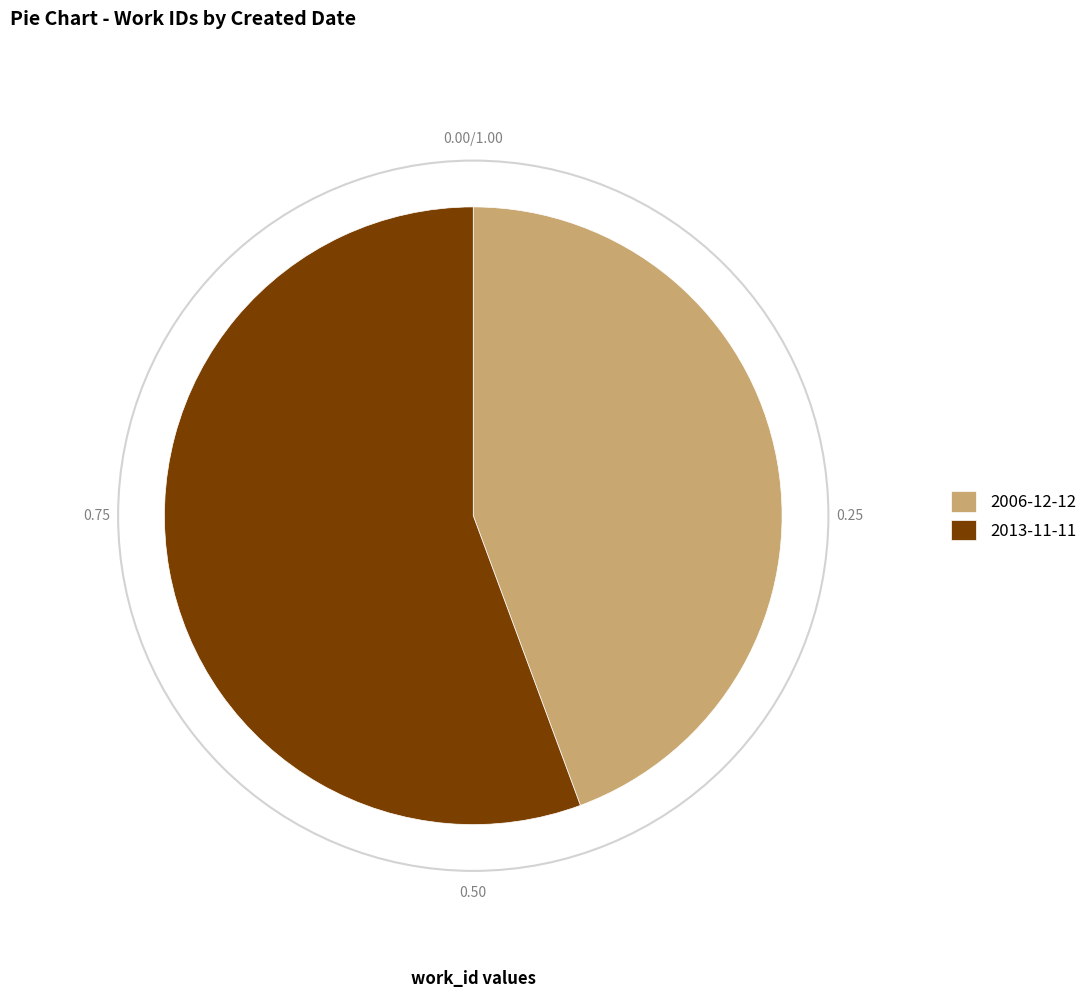

What is the largest slice in the pie chart?

2013-11-11